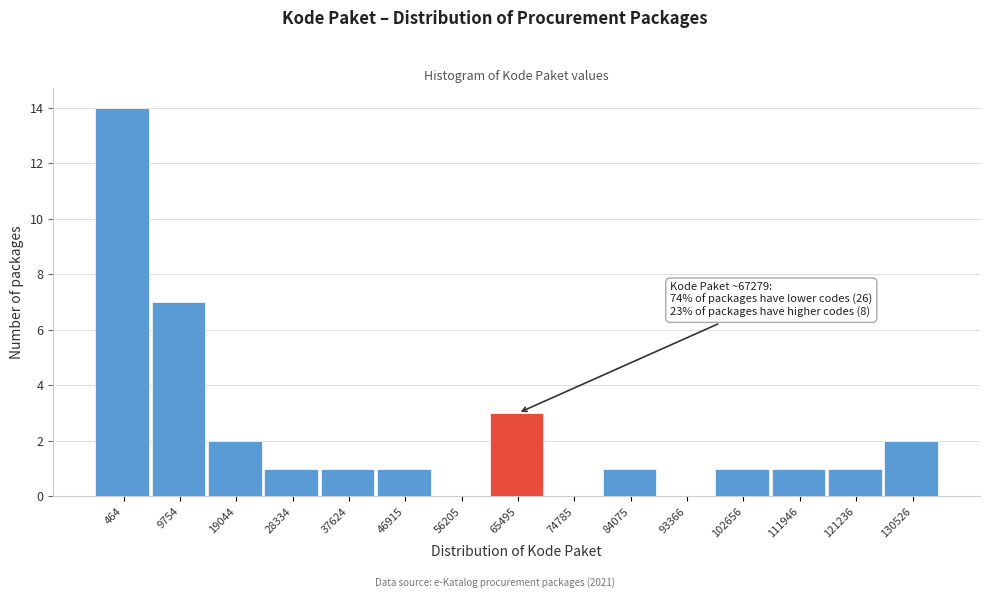

Reading right to left, transcribe all the data shown in this chart.

130526=2	121236=1	111946=1	102656=1	93366=0	84075=1	74785=0	65495=3	56205=0	46915=1	37624=1	28334=1	19044=2	9754=7	464=14